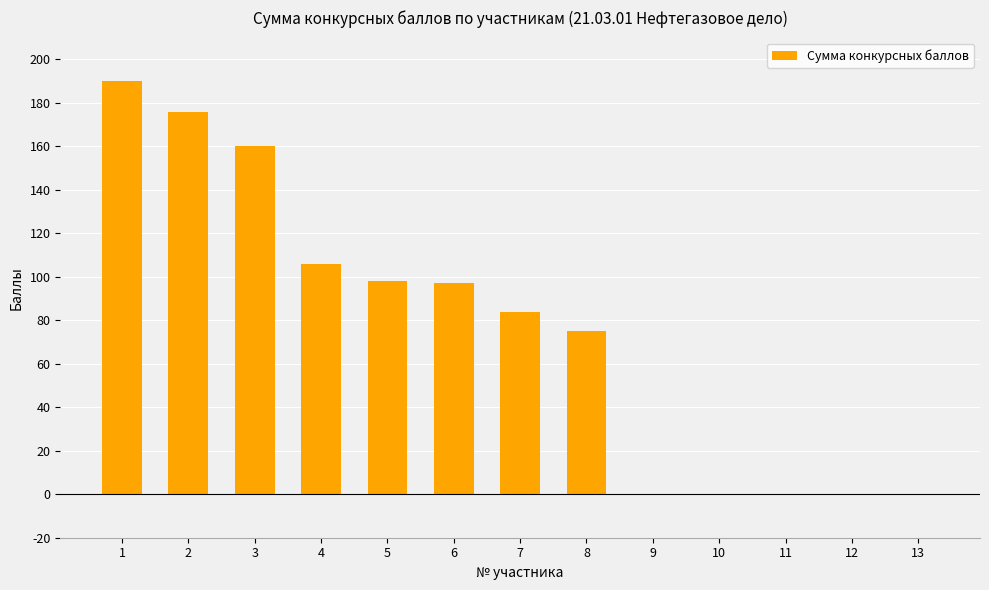

At which category does the chart reach its peak across all series?

1